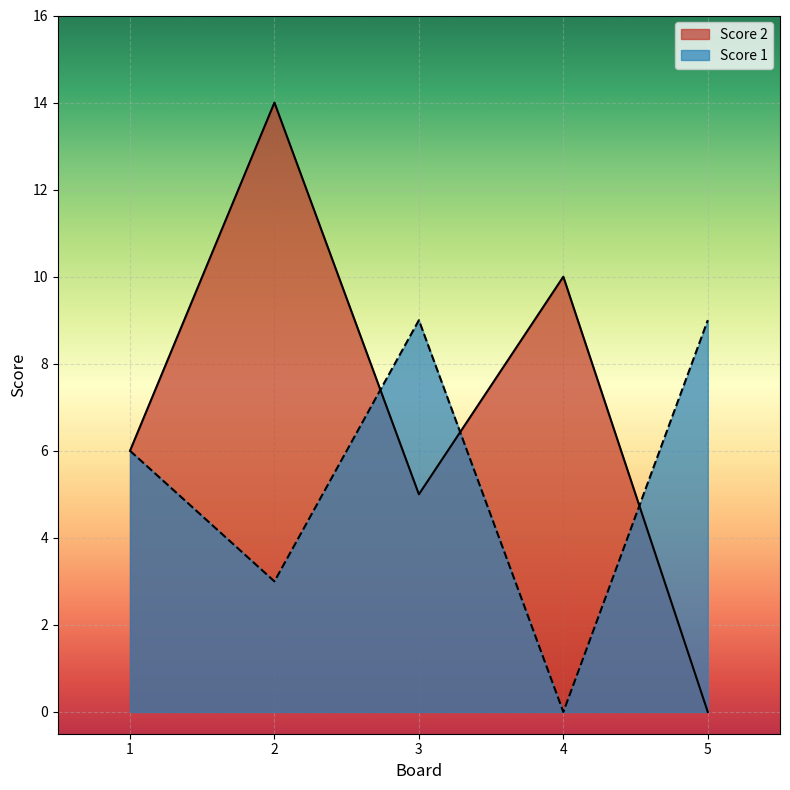

The Score 2 series shows 5 at 4. True or false?

False